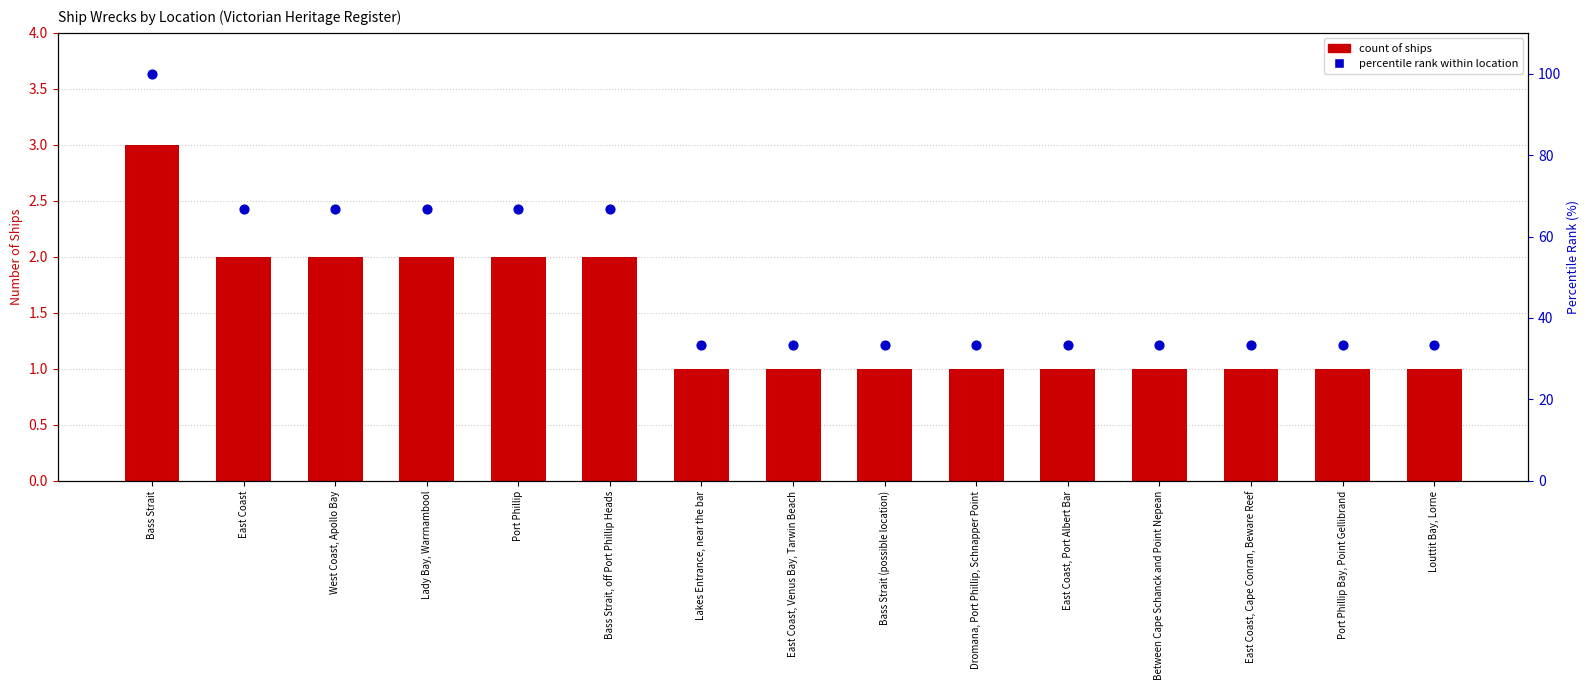

Which series has the largest Y range (max minus min)?

Percentile rank